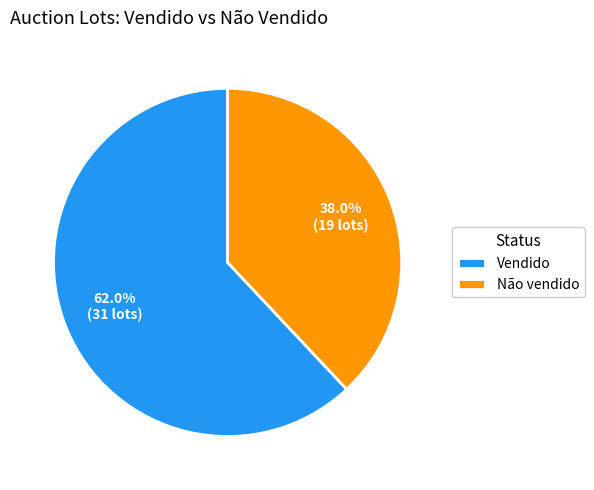

Which slice is the largest?

Vendido